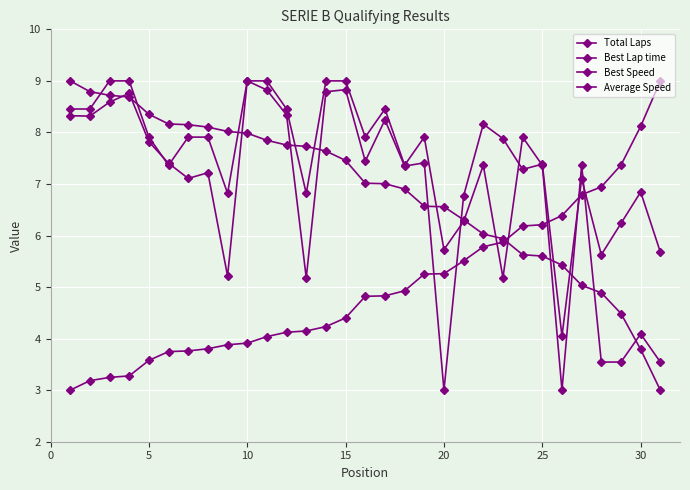

How many categories are shown in the chart?

31